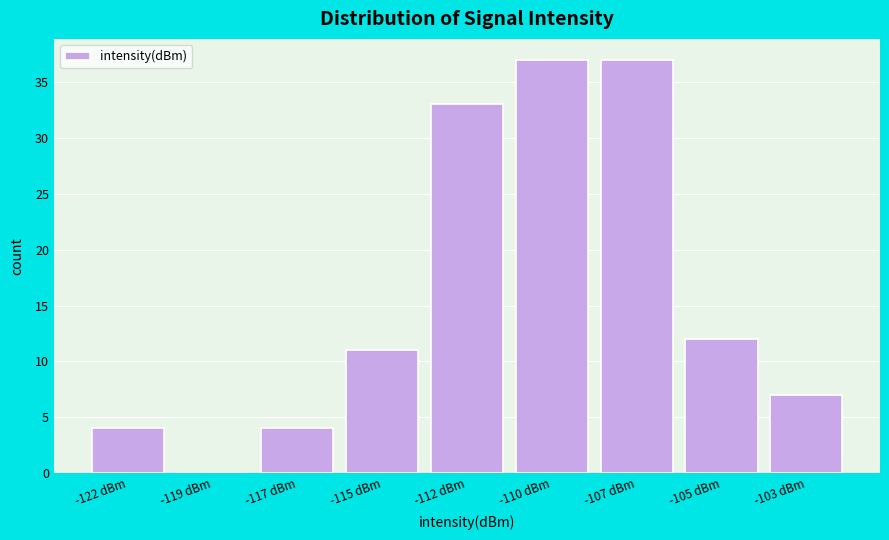

Reading left to right, extract all data points from this chart.

-122 dBm=4	-119 dBm=0	-117 dBm=4	-115 dBm=11	-112 dBm=33	-110 dBm=37	-107 dBm=37	-105 dBm=12	-103 dBm=7